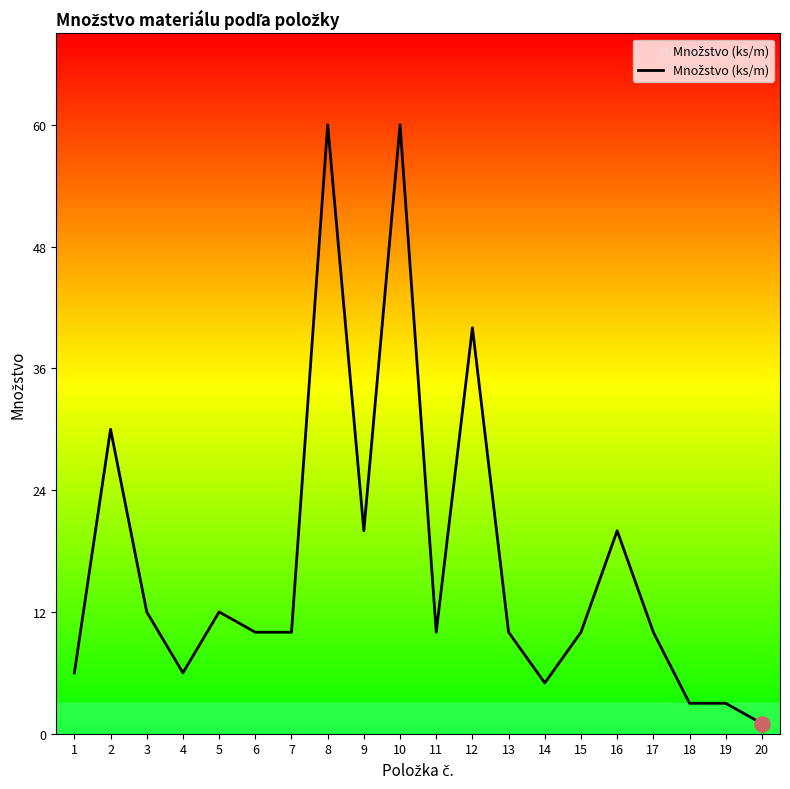

Approximately how many times larger is the value at 1 compared to 3?

0.5